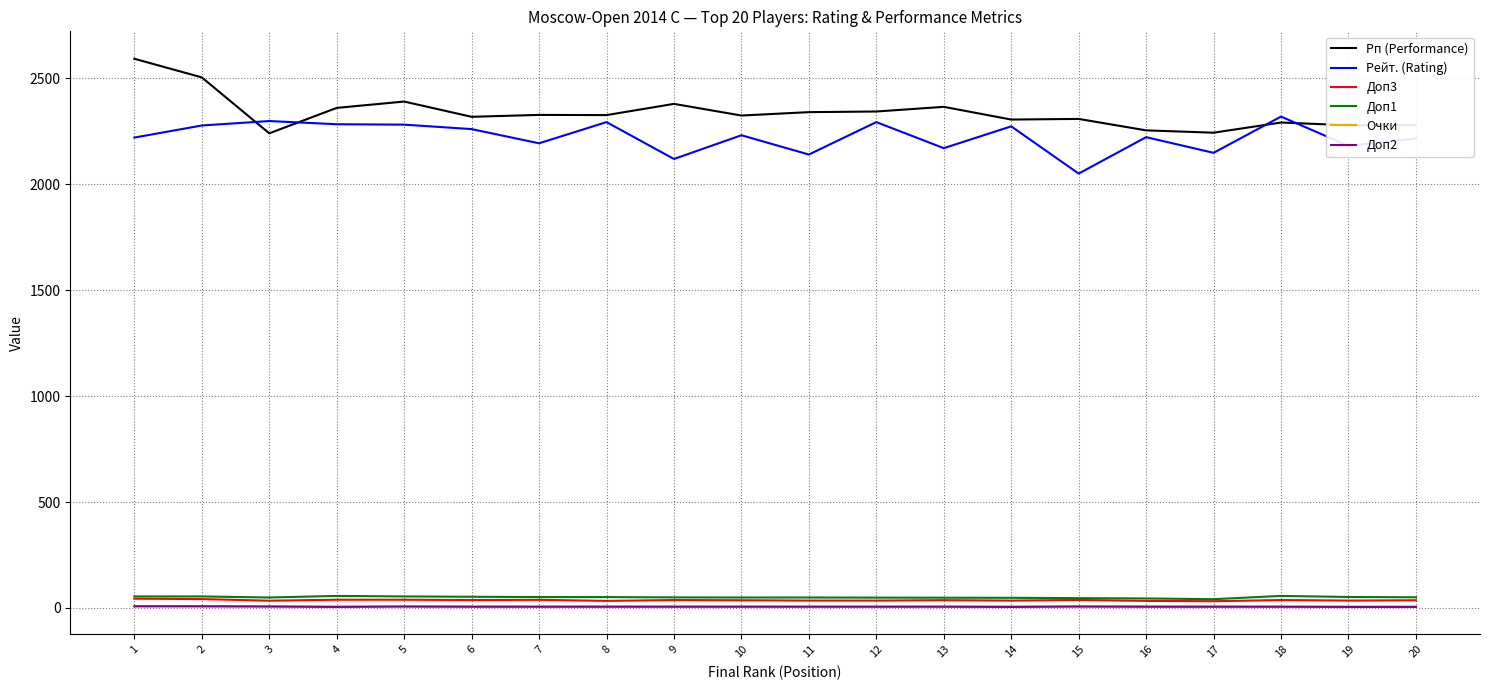

True or false: Доп2 and Рейт. (Rating) cross at least once.

False